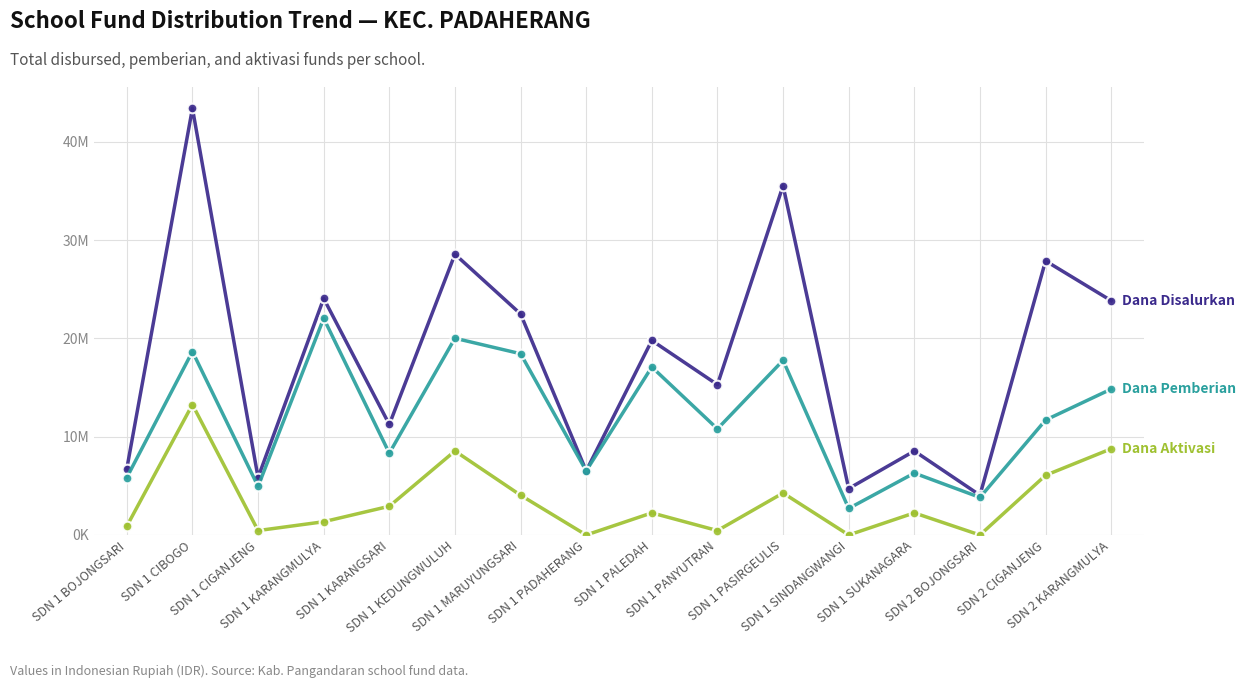

Between SDN 1 KEDUNGWULUH and SDN 1 CIGANJENG, which is larger?

SDN 1 KEDUNGWULUH